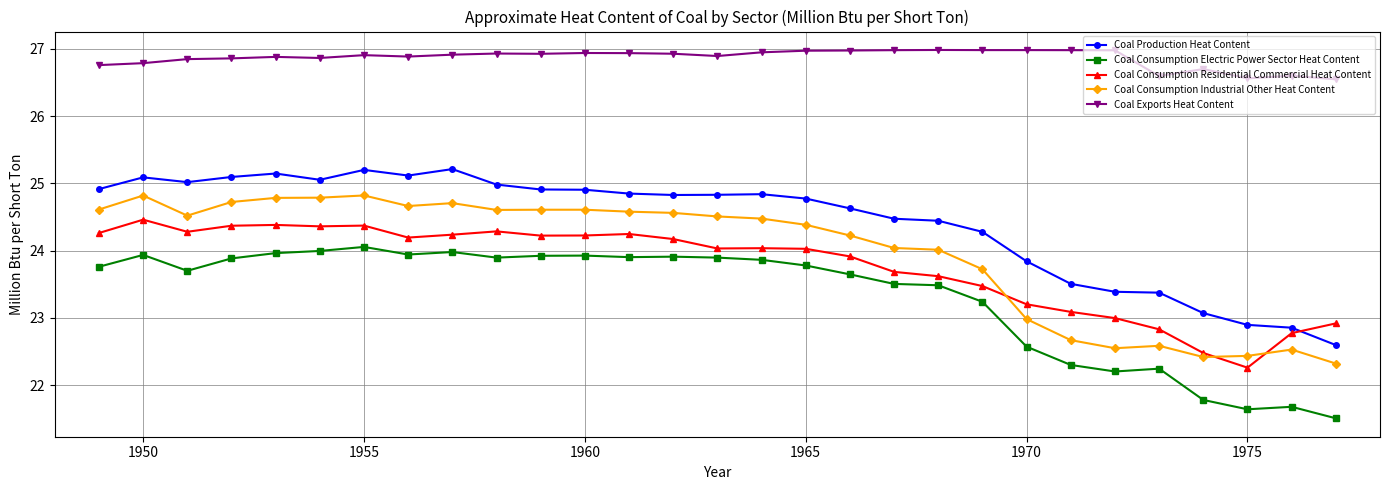

Rank the series by their maximum value, from highest to lowest.

Coal Exports Heat Content, Coal Production Heat Content, Coal Consumption Industrial Other Heat Content, Coal Consumption Residential Commercial Heat Content, Coal Consumption Electric Power Sector Heat Content